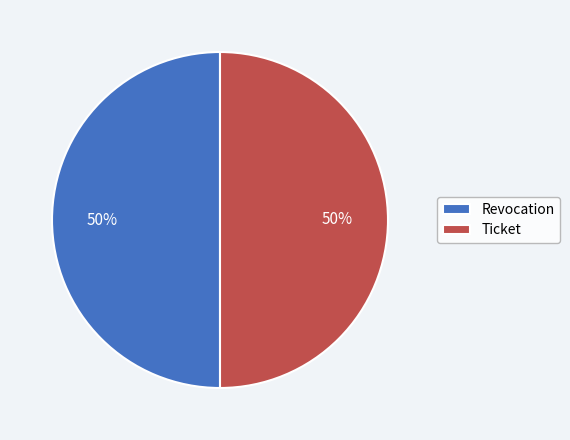

To the nearest percent, what percentage of the pie is Ticket?

50%